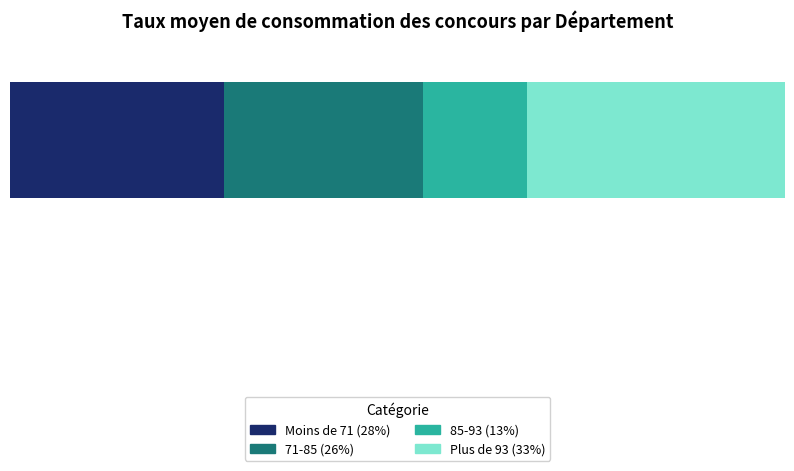

What are all the series names shown in the legend?

Moins de 71 (28%), 71-85 (26%), 85-93 (13%), Plus de 93 (33%)